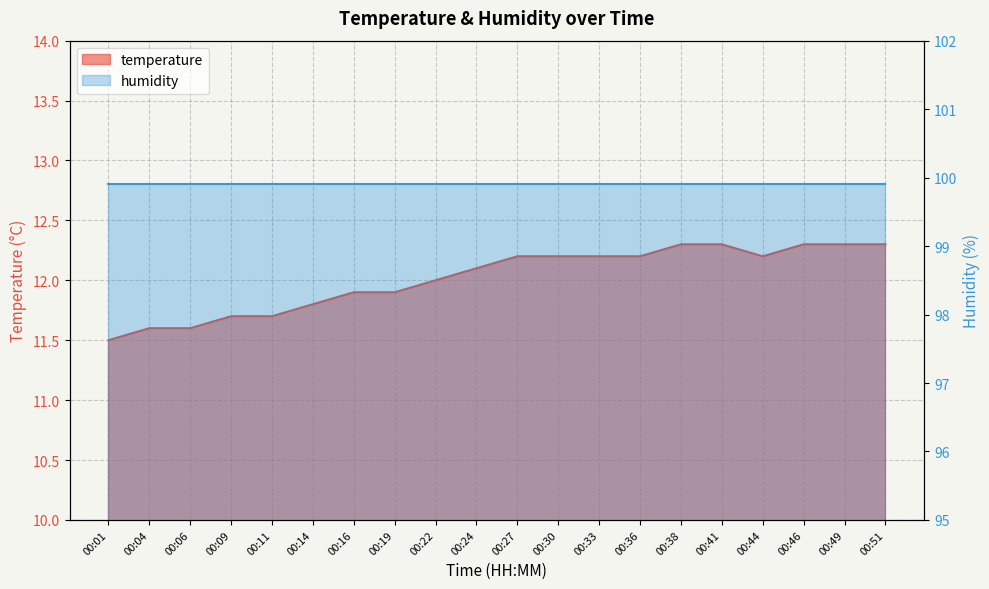

What is the greatest value displayed?

12.3